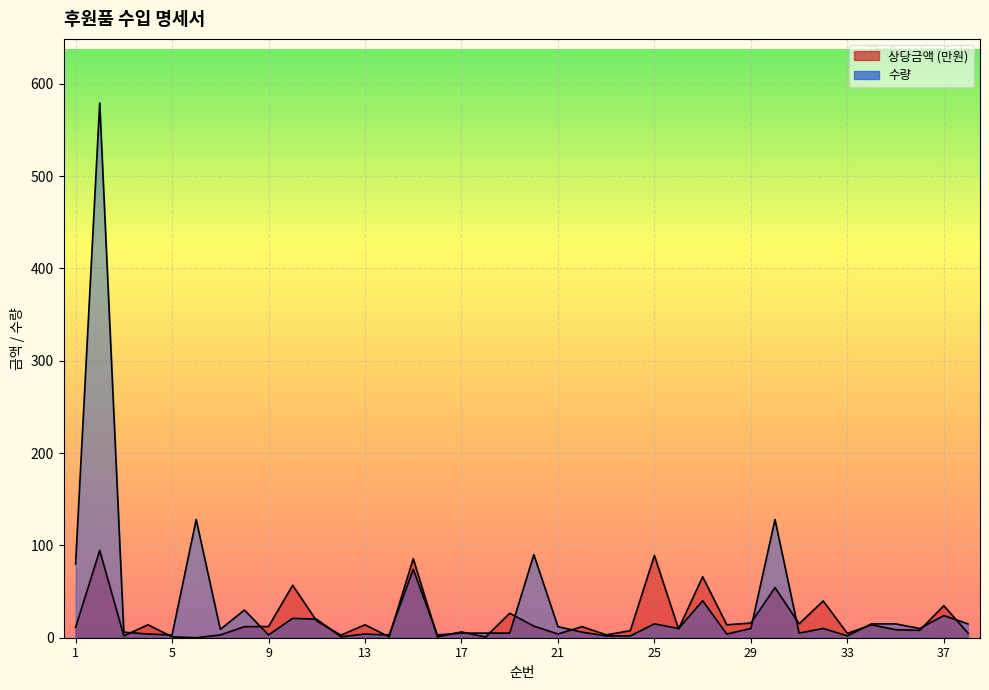

After their last crossing, which series has the higher values: 상당금액 or 수량?

수량